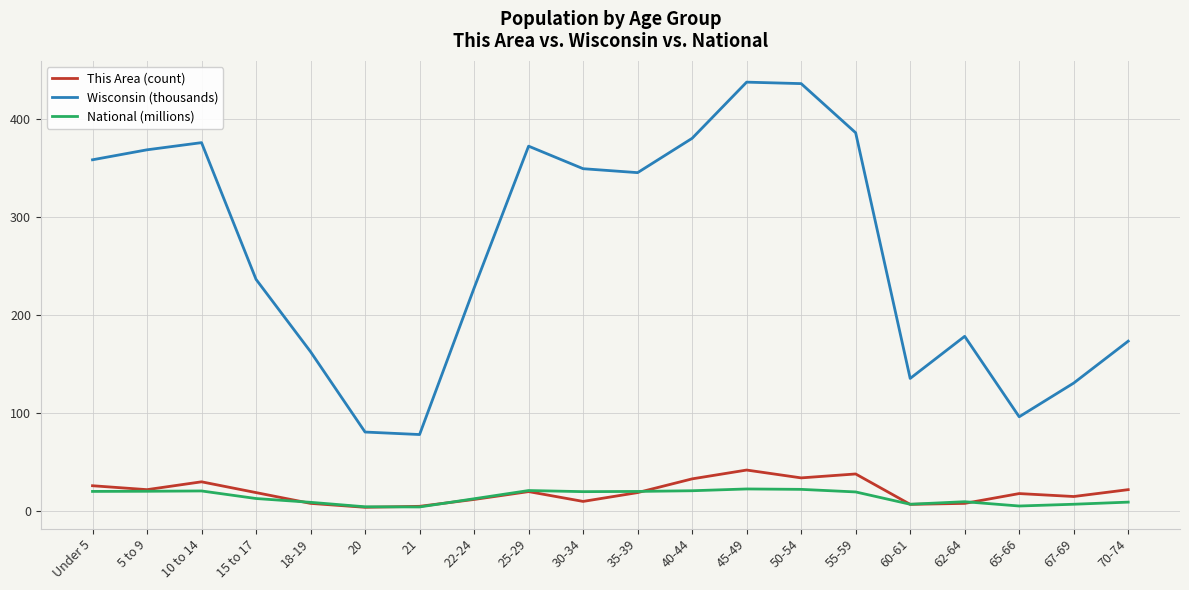

List the series in order of their peak value, lowest first.

National (millions), This Area (count), Wisconsin (thousands)